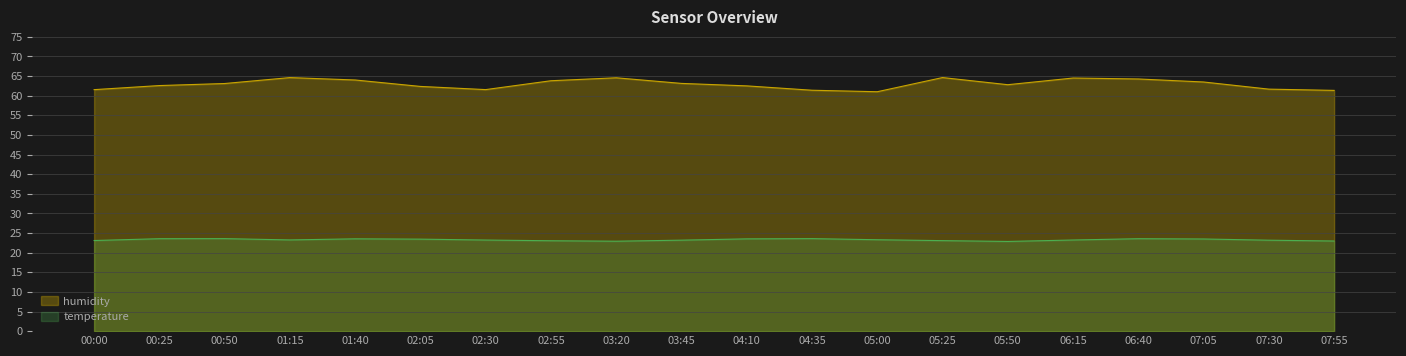

What is the difference between the humidity values at 07:30 and 04:35?

0.3